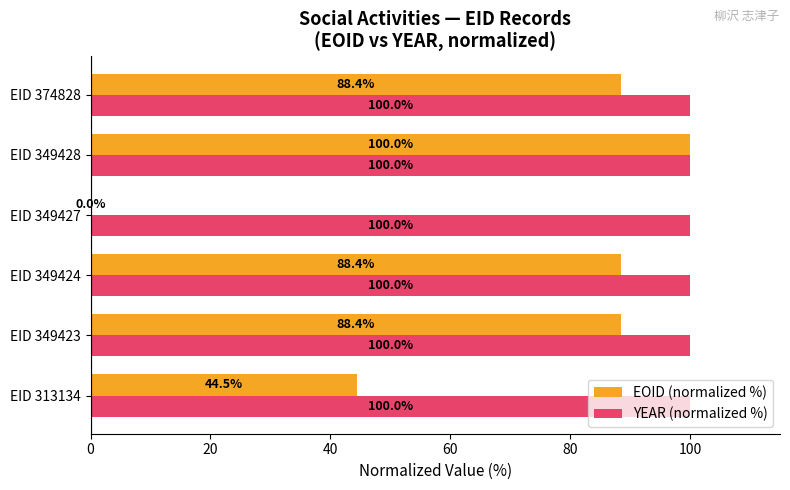

Where is EOID (normalized %) nearest to the value 50?

EID 313134